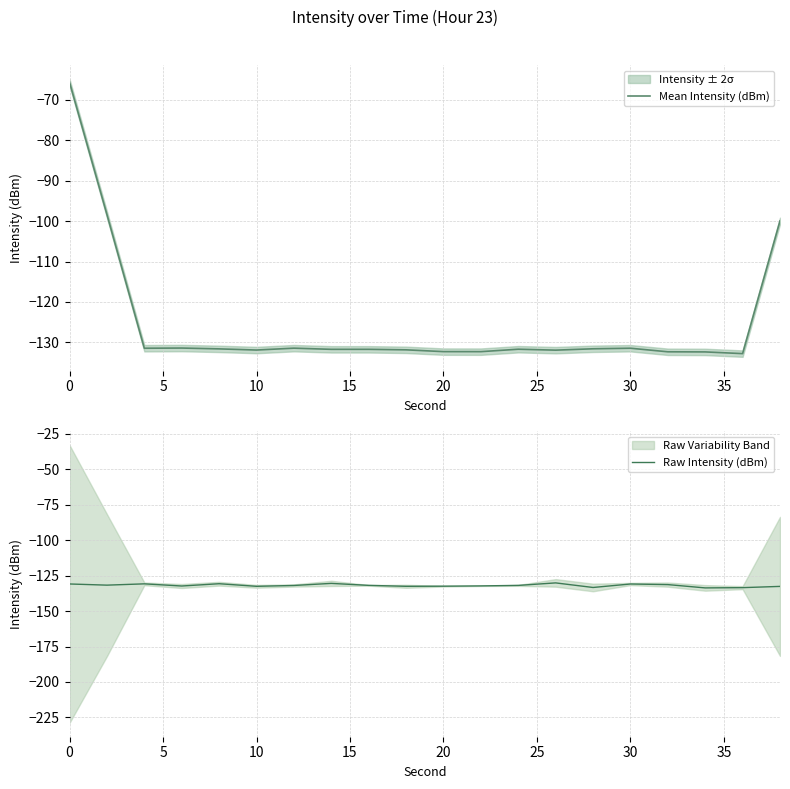

What is the lowest value of the Mean Intensity (dBm) series?

-132.8